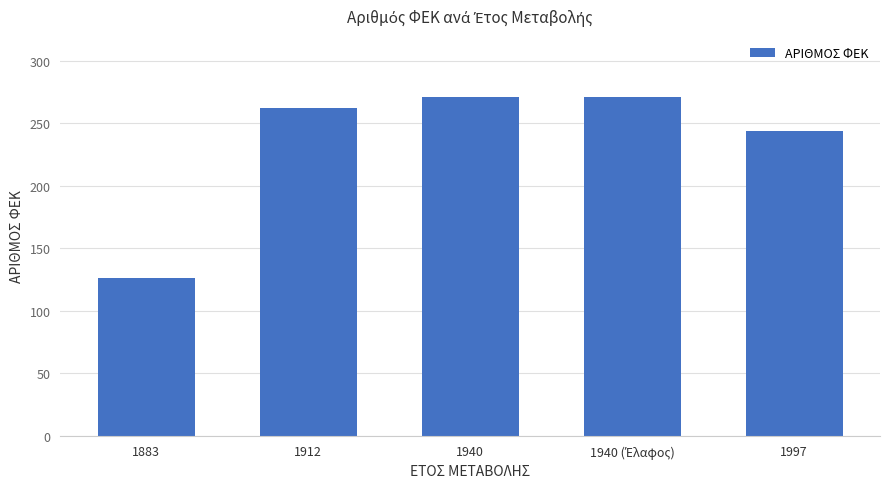

What is the minimum value shown in the chart?

126